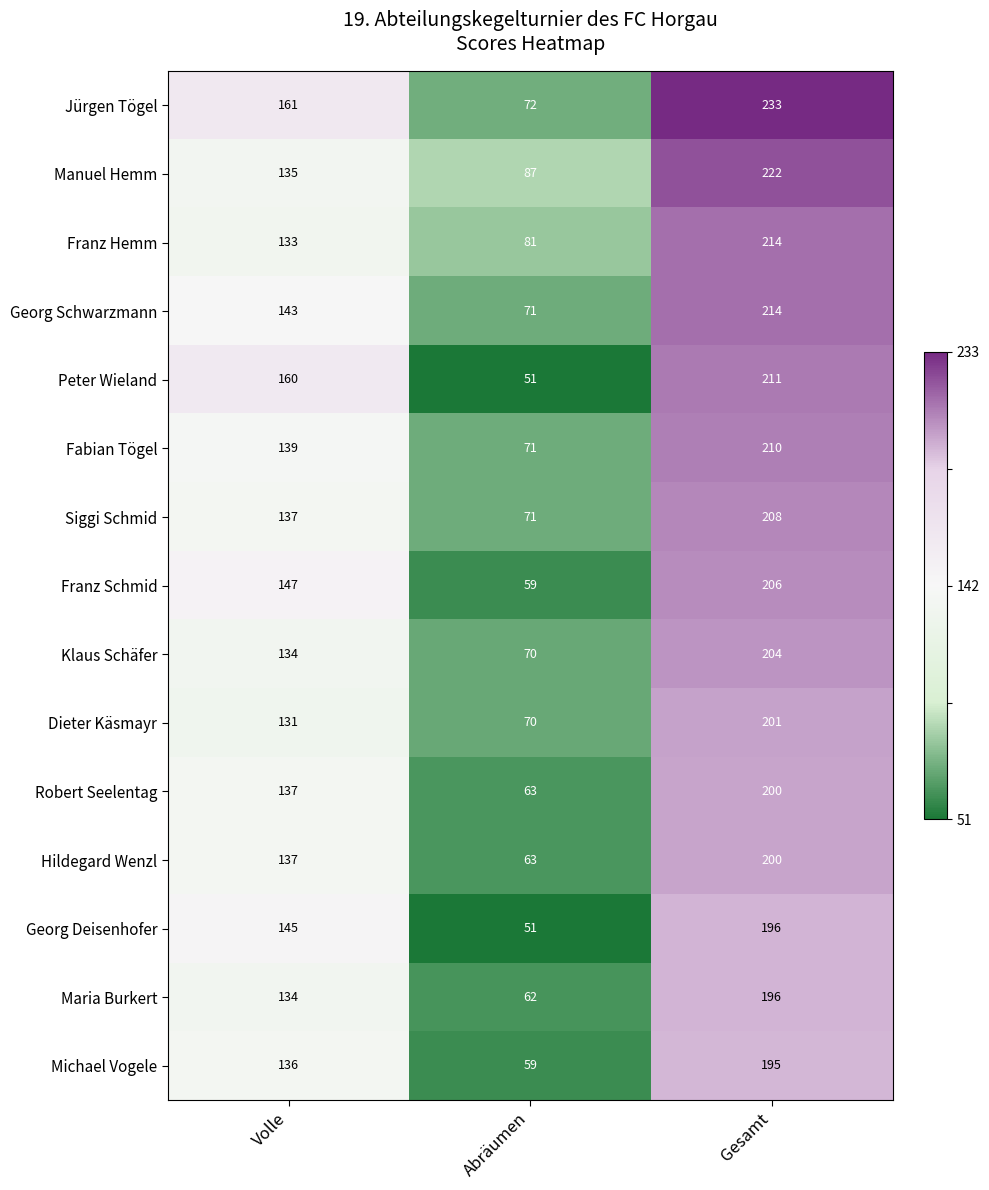

At which category is the sum across all series the highest?

Gesamt